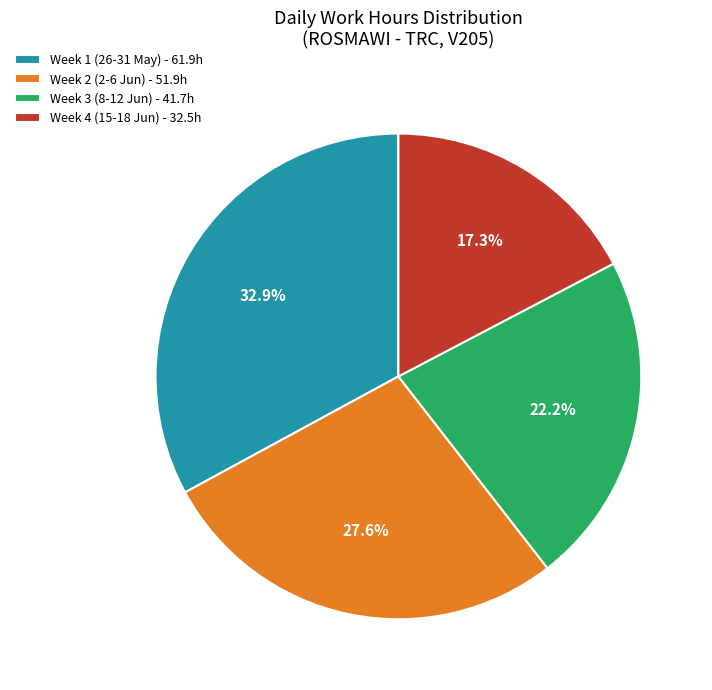

What portion of the pie excludes Week 1 (26-31 May) - 61.9h?

67.1%